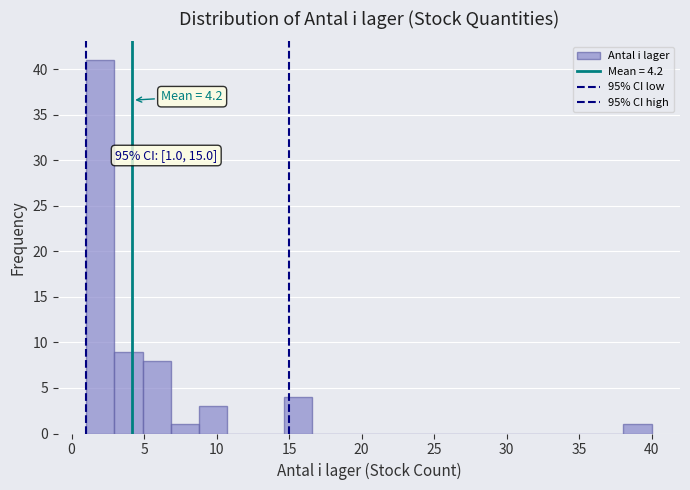

Around what value on the x-axis is the tallest bar? Give the approximate position of its centre, as read against the axis.

2.0